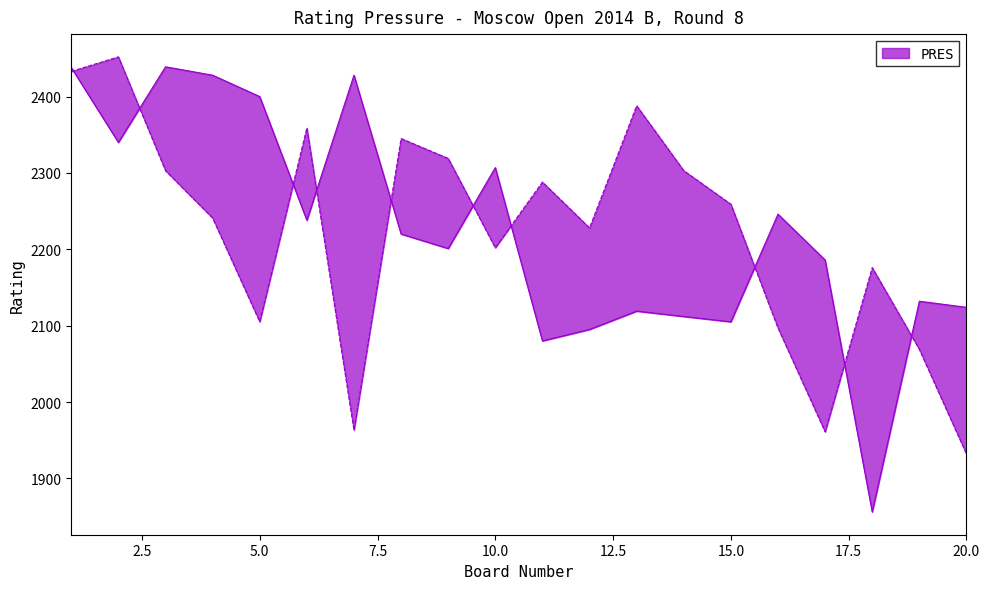

How many points are higher than both their immediate neighbors (excluding endpoints)?

6